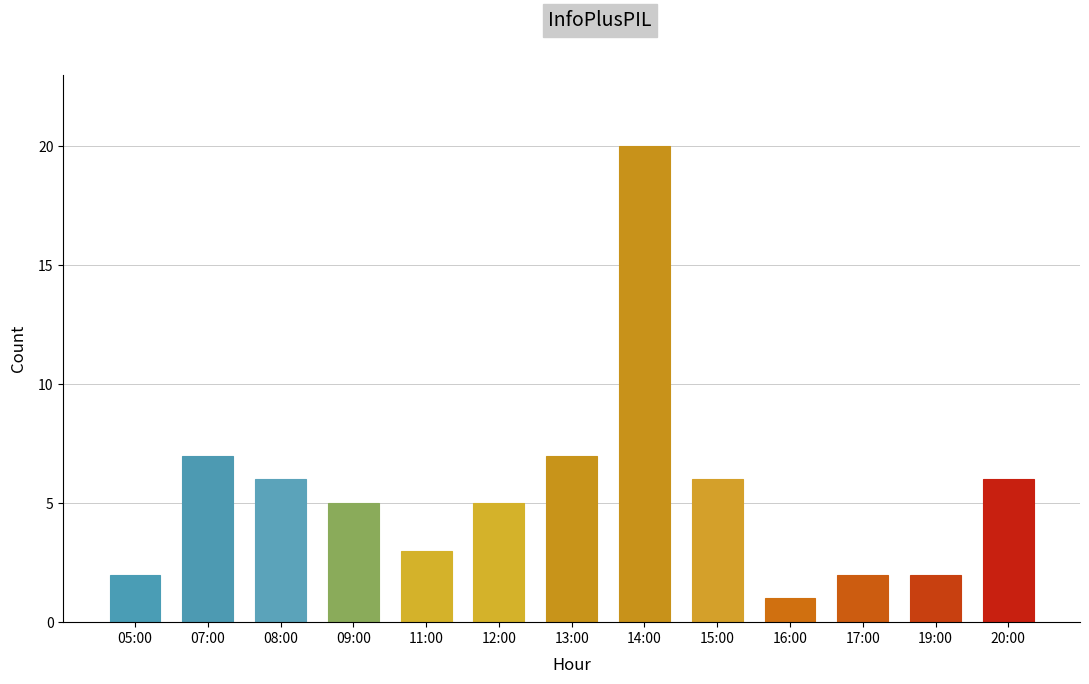

Approximately how many times larger is the value at 08:00 compared to 20:00?

1.0